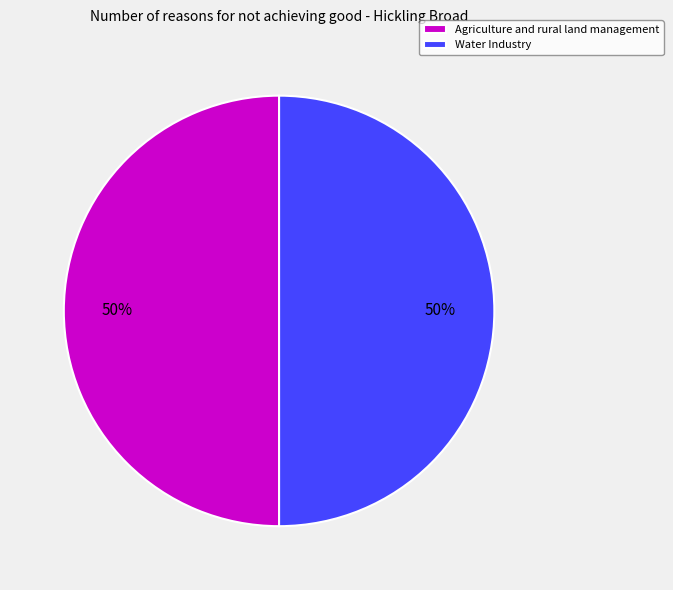

To the nearest percent, what percentage of the pie is Water Industry?

50%